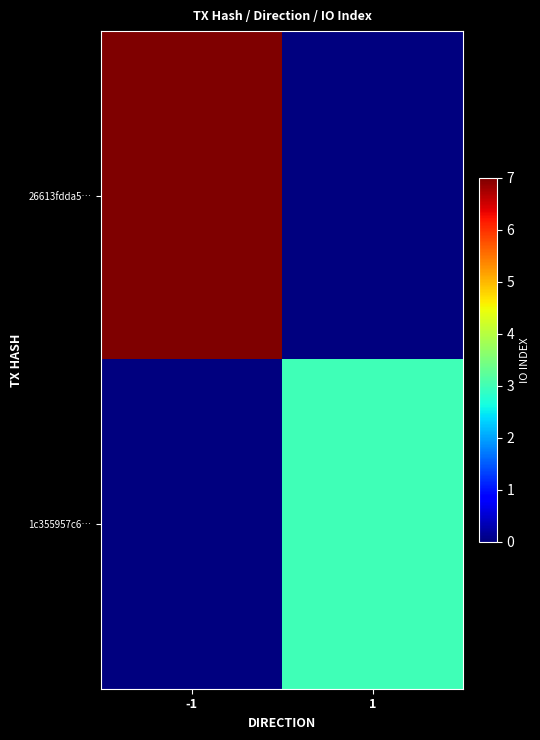

Rank the series by their maximum value, from lowest to highest.

1c355957c6…, 26613fdda5…